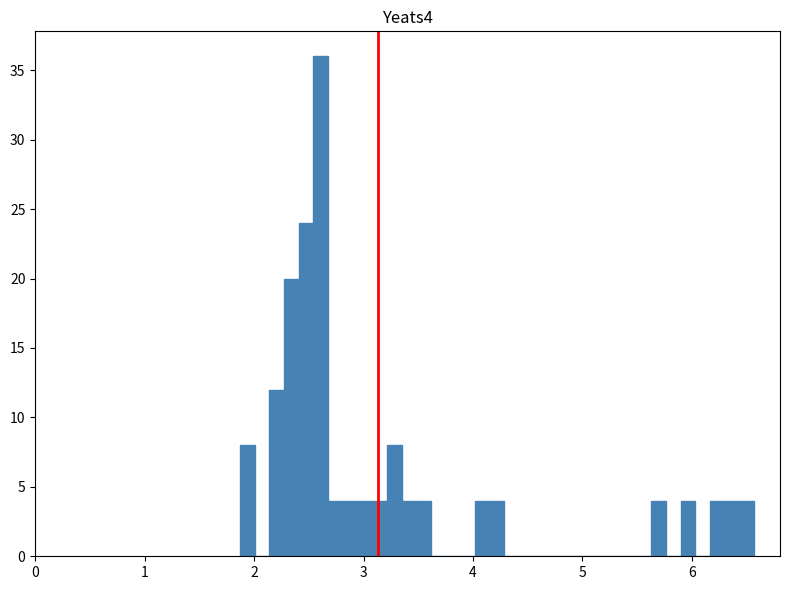

Read against the x-axis, roughly where is the centre of the tallest bar?

2.6